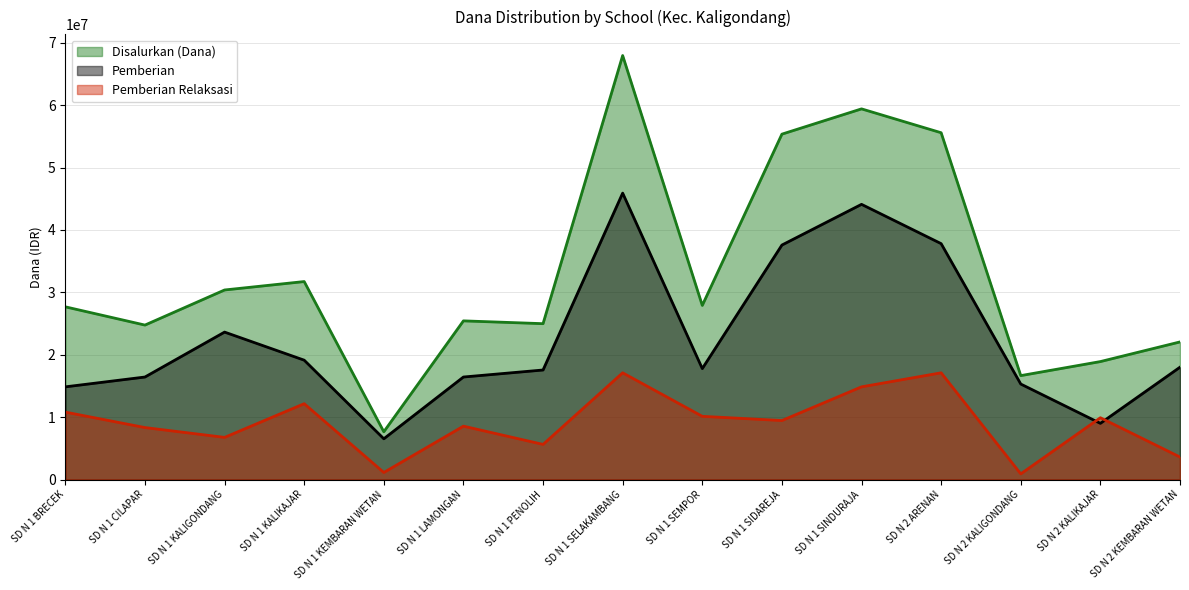

Reading left to right, extract all data points from this chart.

Disalurkan (Dana): 27675000	24750000	30375000	31725000	7650000	25425000	24975000	67950000	27900000	55350000	59400000	55575000	16650000	18900000	22050000
Pemberian: 14850000	16425000	23625000	19125000	6525000	16425000	17550000	45900000	17775000	37575000	44100000	37800000	15300000	9000000	18000000
Pemberian Relaksasi: 10800000	8325000	6750000	12150000	1125000	8550000	5625000	17100000	10125000	9450000	14850000	17100000	900000	9900000	3600000